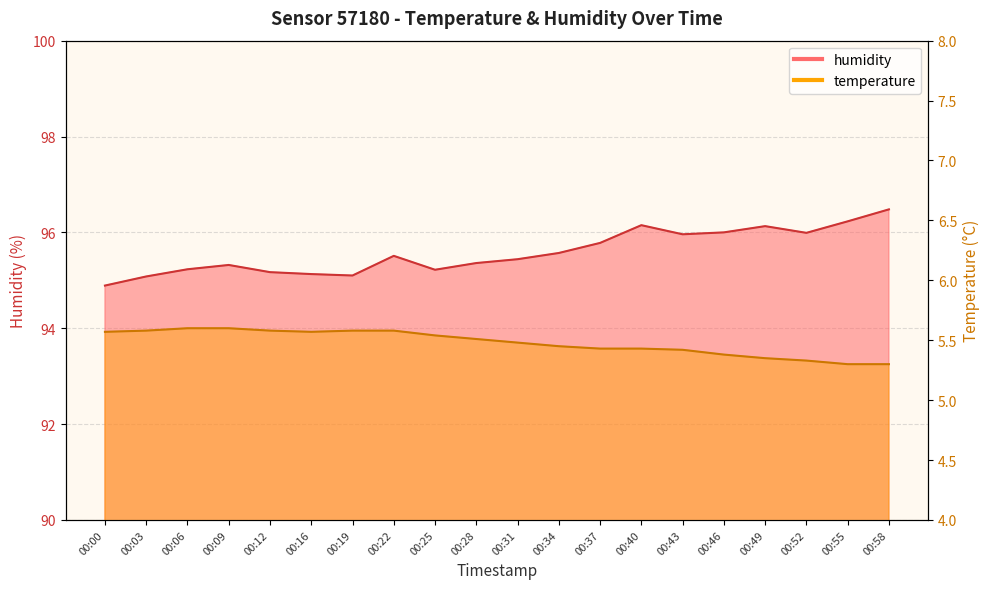

Which series has the largest range (max minus min)?

humidity